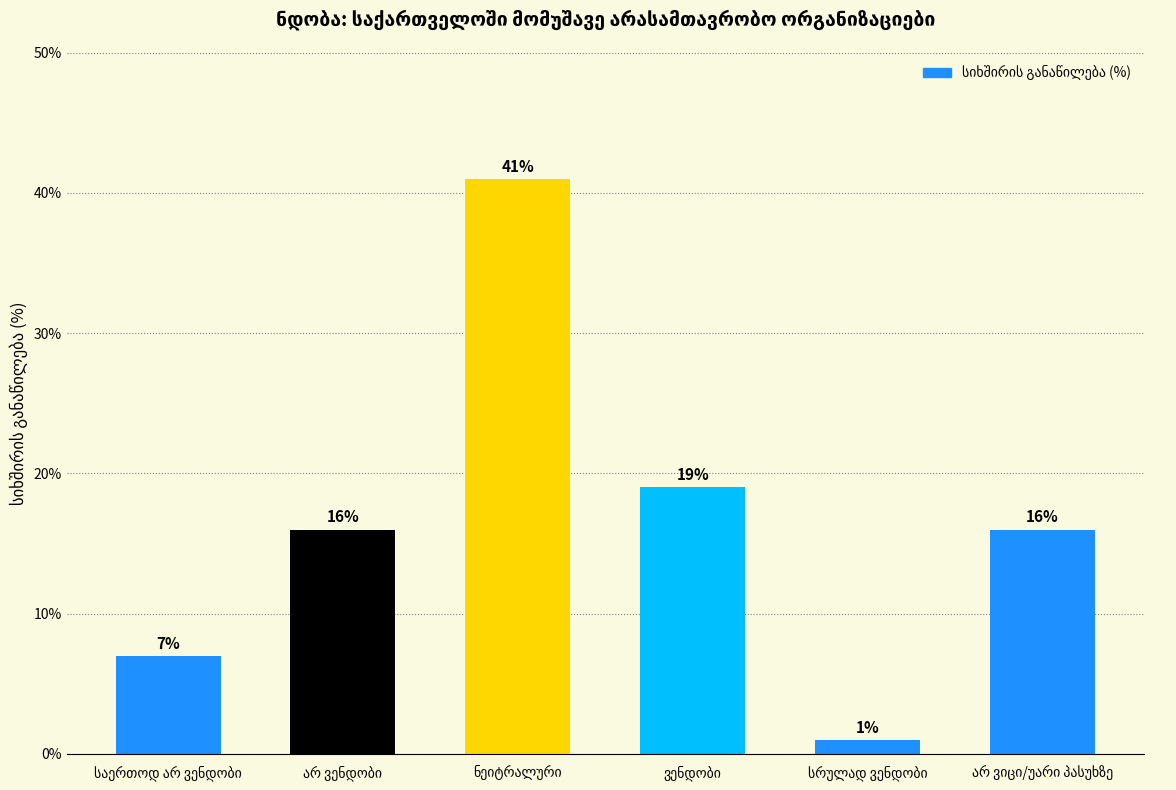

What is the value of the 5th bar from the left?

1